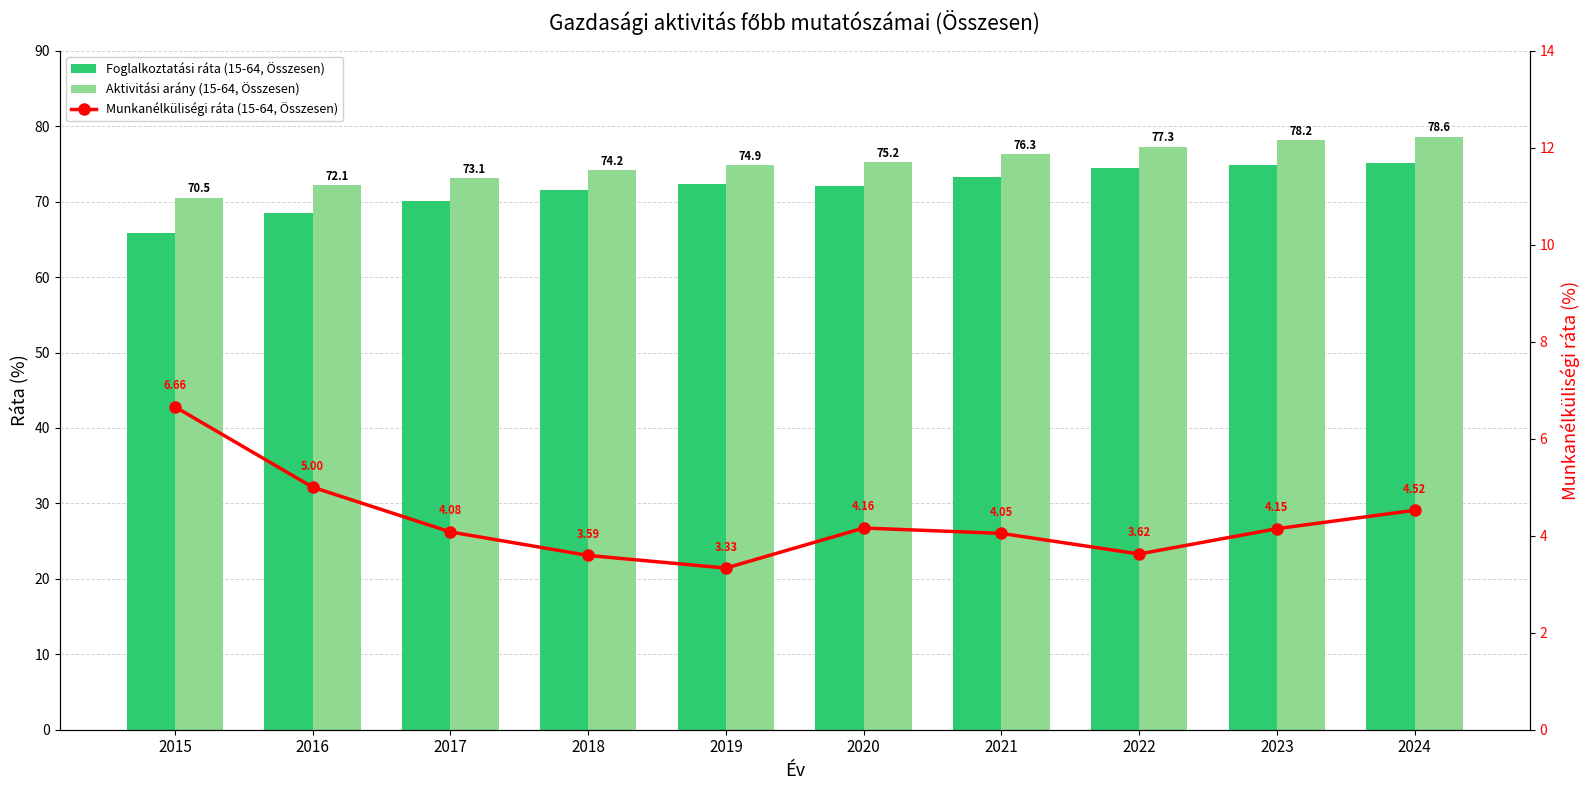

Reading left to right, transcribe all the data shown in this chart.

Foglalkoztatási ráta (15-64, Összesen): 65.9	68.5	70.2	71.6	72.4	72.1	73.3	74.5	74.9	75.1
Aktivitási arány (15-64, Összesen): 70.5	72.1	73.1	74.2	74.9	75.2	76.3	77.3	78.2	78.6
Munkanélküliségi ráta (15-64, Összesen): 6.7	5.0	4.1	3.6	3.3	4.2	4.0	3.6	4.1	4.5